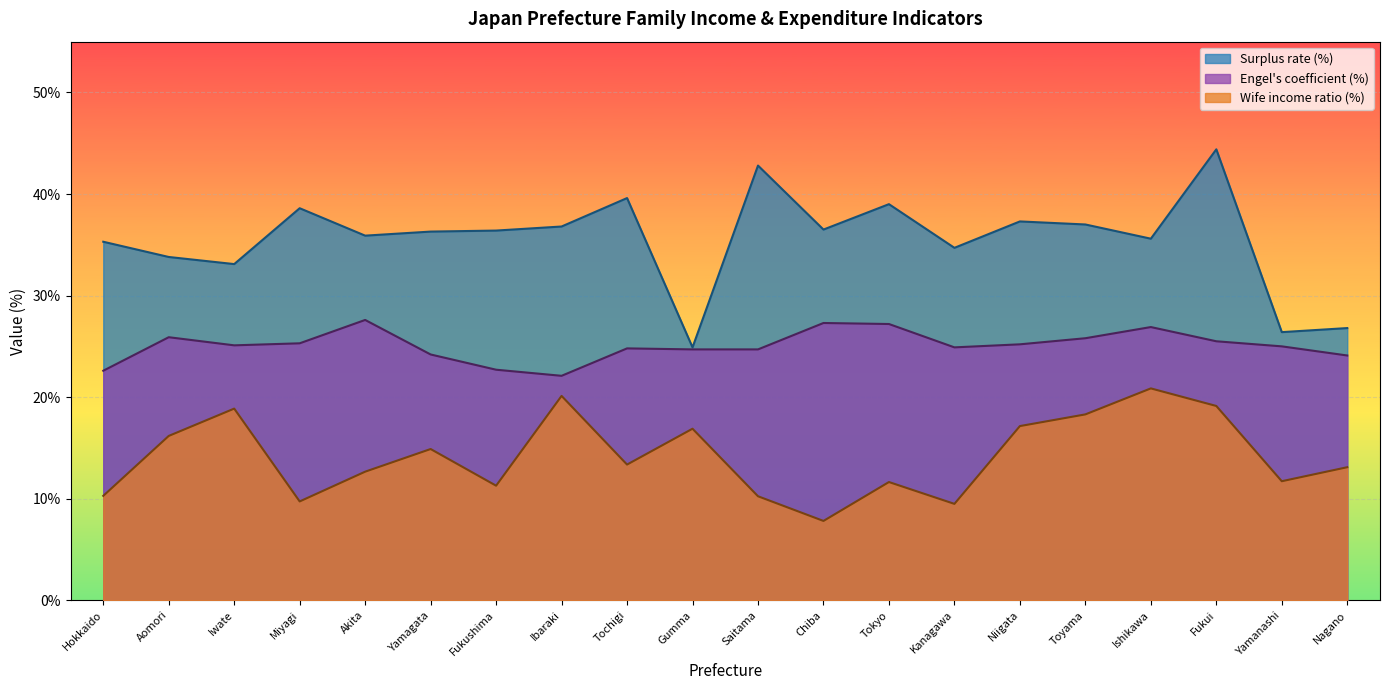

Which series has the largest total across all categories?

Surplus rate (%)